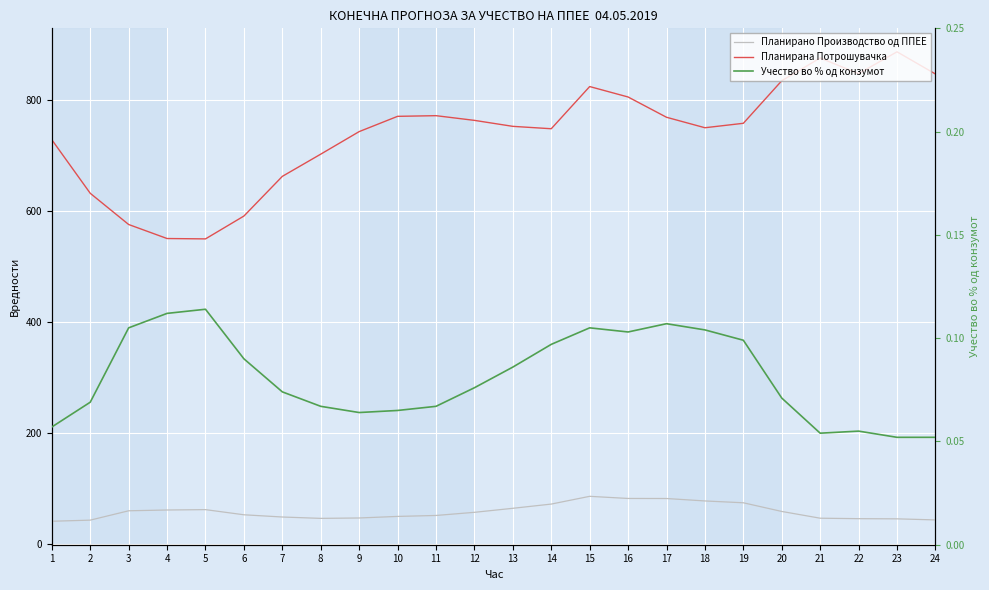

Reading left to right, transcribe all the data shown in this chart.

Планирано Производство од ППЕЕ: 41.6	43.6	60.5	61.9	62.6	53.3	49.3	46.8	47.5	50.3	52.1	57.7	65.0	72.6	86.5	82.7	82.6	78.2	74.9	59.3	47.1	46.3	46.0	44.0
Планирана Потрошувачка: 728.6	632.2	576.0	550.7	550.1	591.2	662.7	702.7	743.2	770.7	771.9	763.5	752.7	748.4	824.4	805.6	769.1	750.2	758.2	834.8	875.8	847.6	886.9	847.0
Учество во % од конзумот: 0.1	0.1	0.1	0.1	0.1	0.1	0.1	0.1	0.1	0.1	0.1	0.1	0.1	0.1	0.1	0.1	0.1	0.1	0.1	0.1	0.1	0.1	0.1	0.1